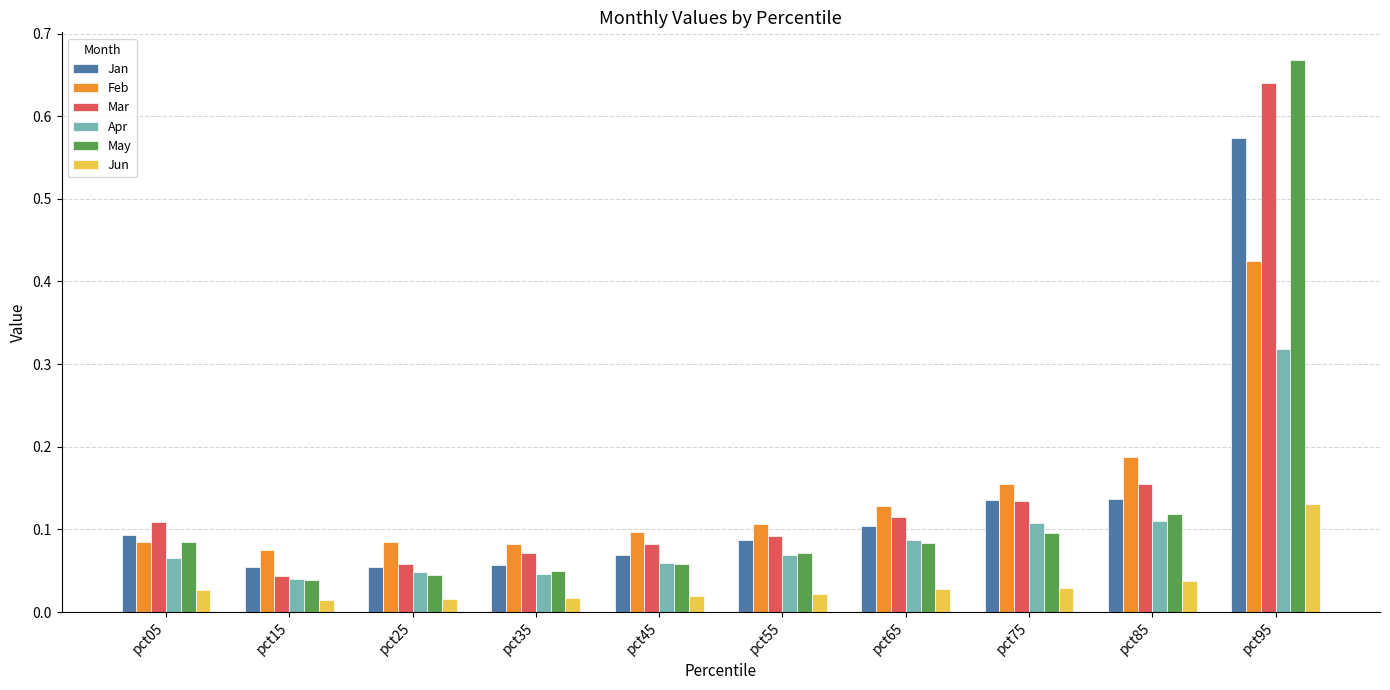

Count the Apr values in the range 0 to 1.

10